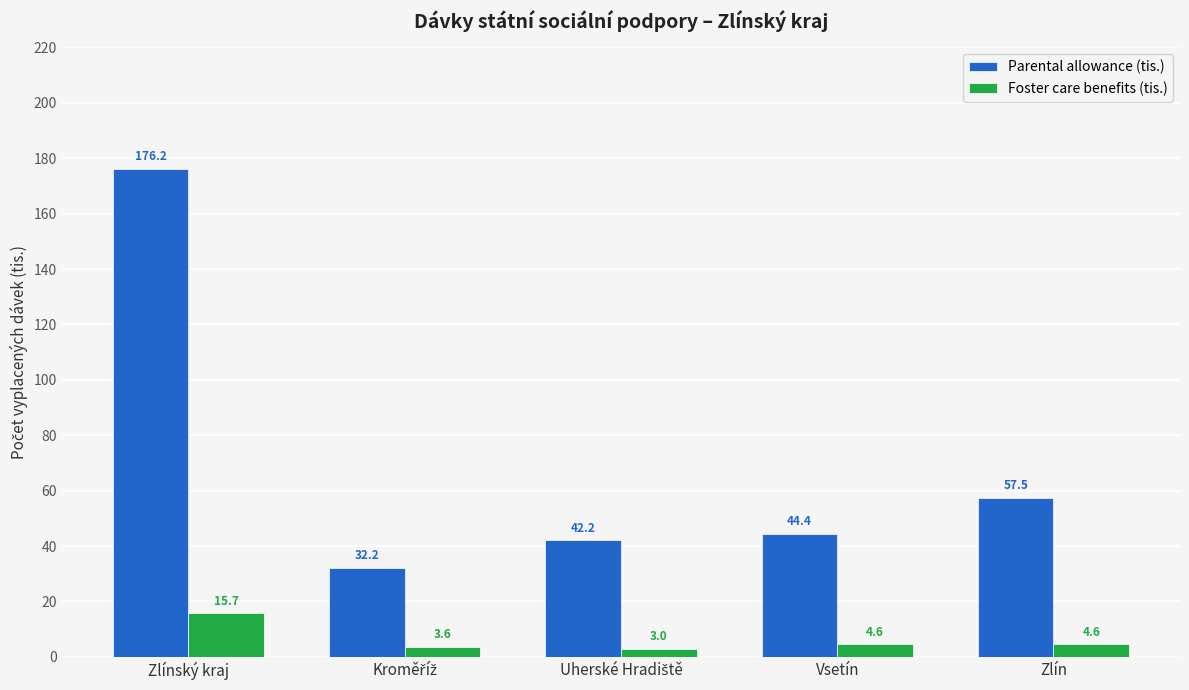

How many categories are shown in the chart?

5